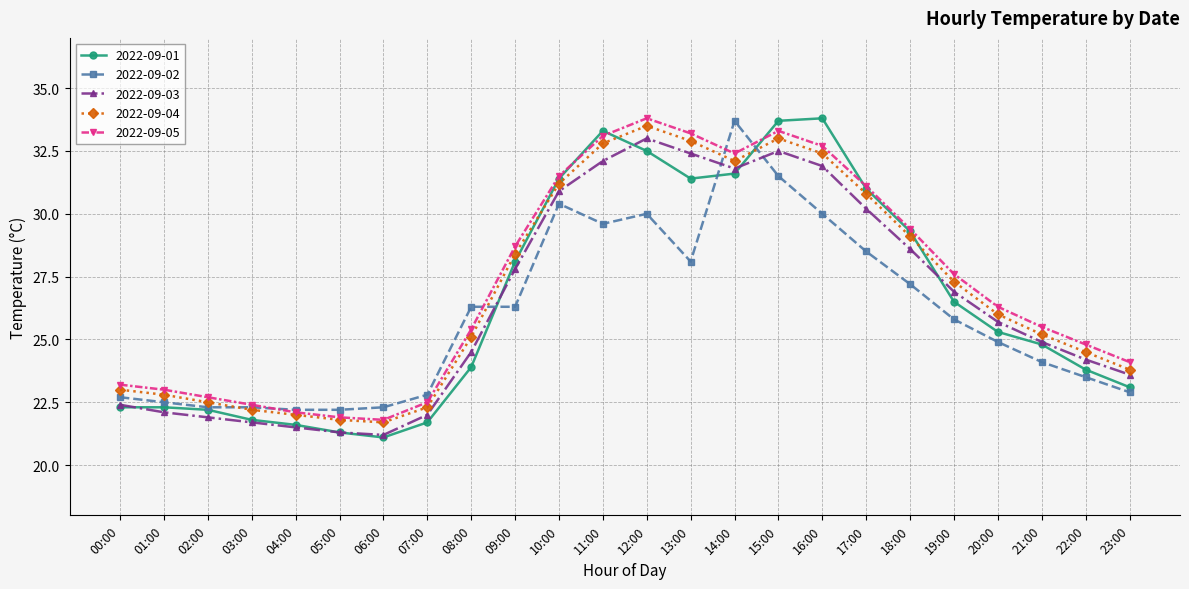

How many intersections are there between 2022-09-02 and 2022-09-05?

4